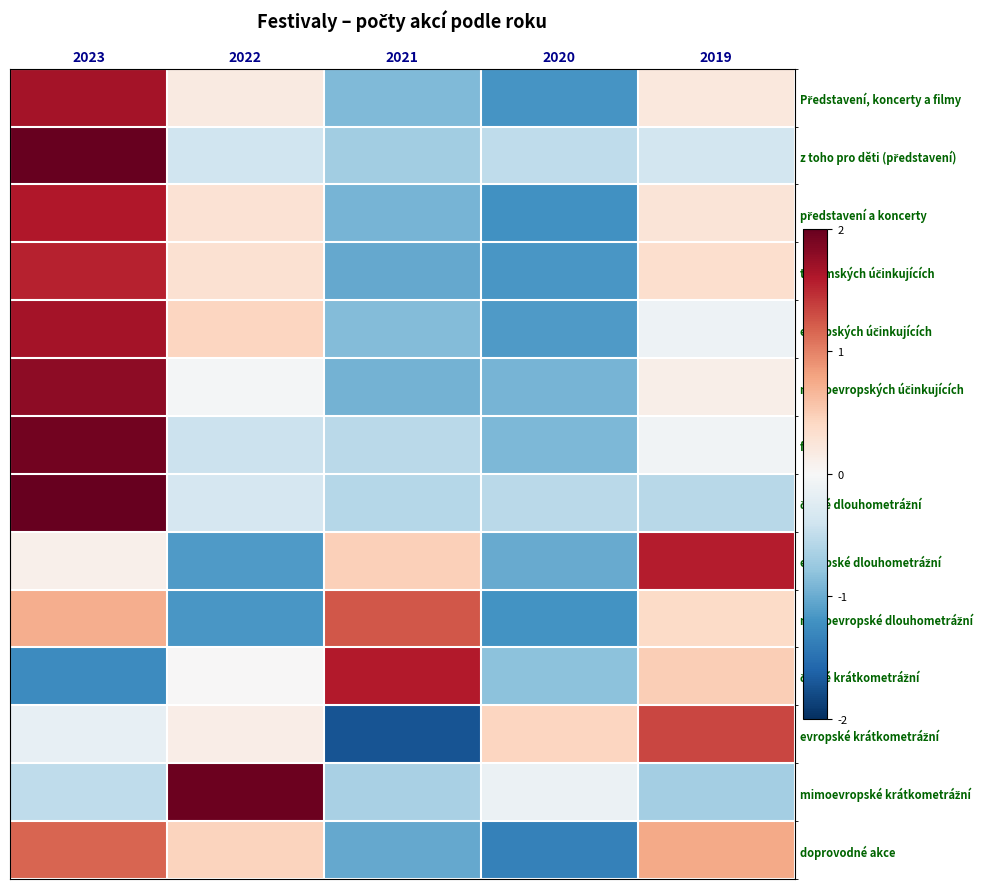

At how many categories does at least one series exceed 1?

4